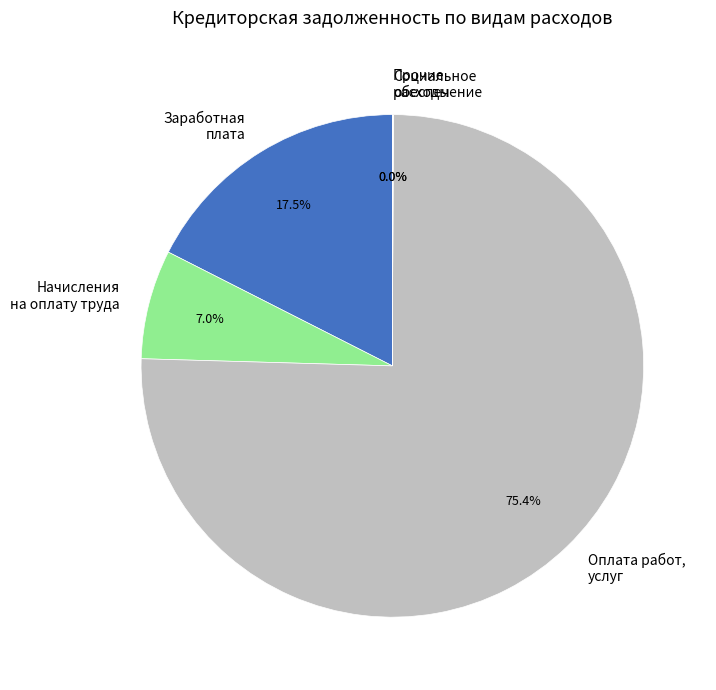

Which category has the biggest portion of the pie?

Оплата работ, услуг